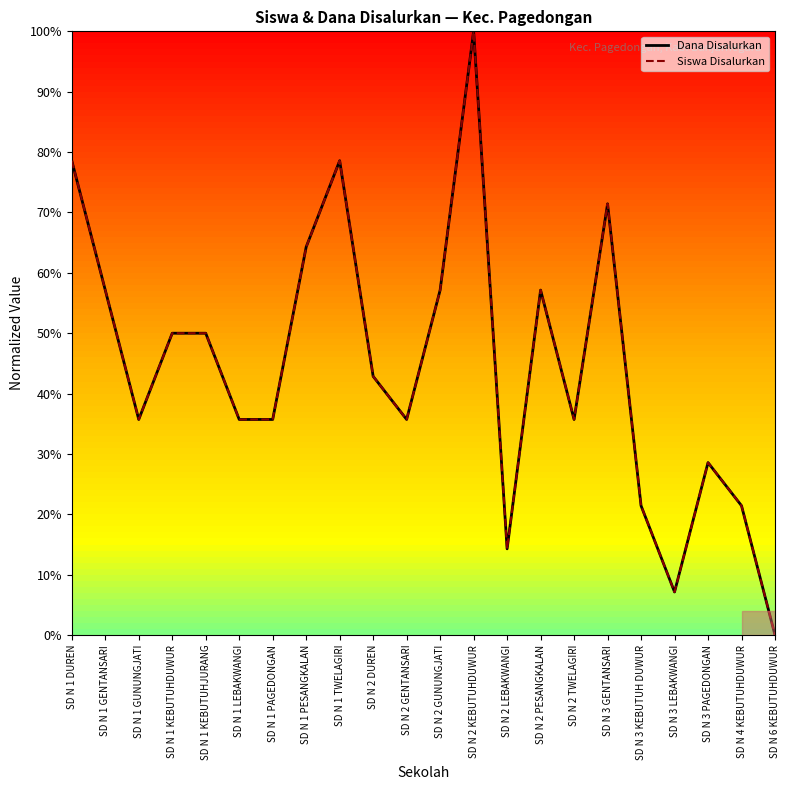

Which series has the largest range (max minus min)?

Dana Disalurkan